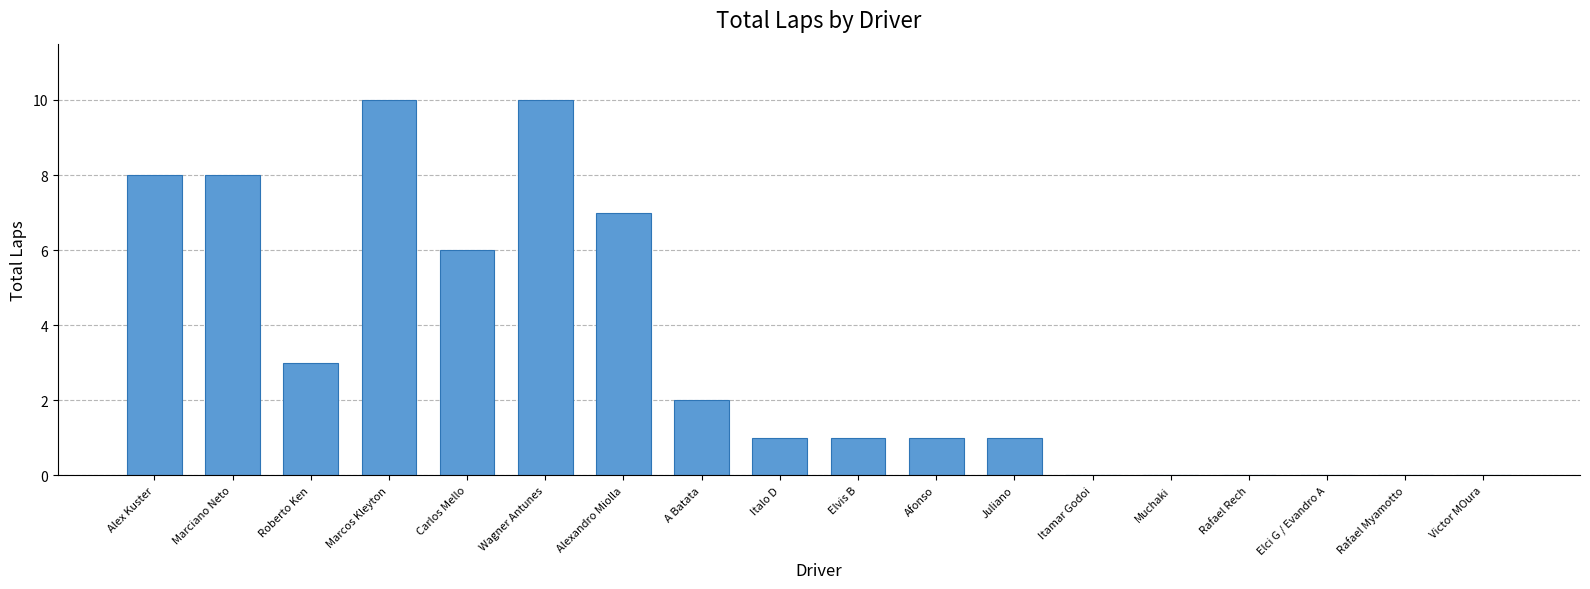

What is the greatest value displayed?

10